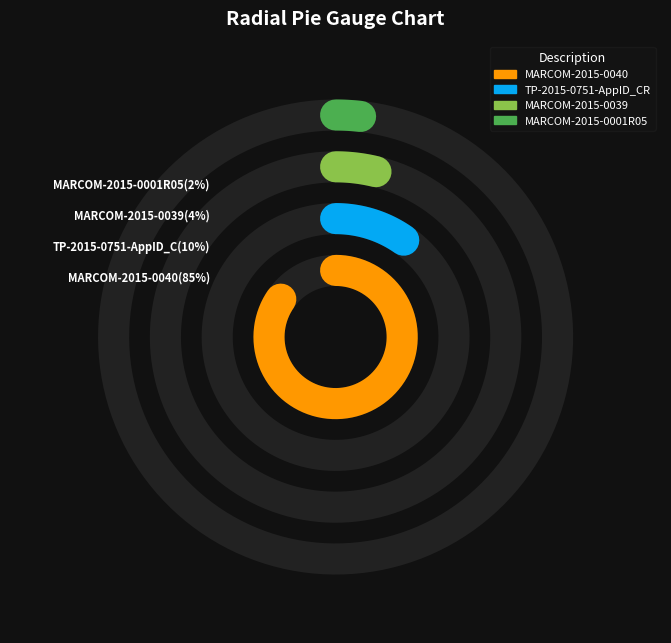

Approximately how many times larger is the value at MARCOM-2015-0001R05 compared to TP-2015-0751-AppID_CR?

0.2